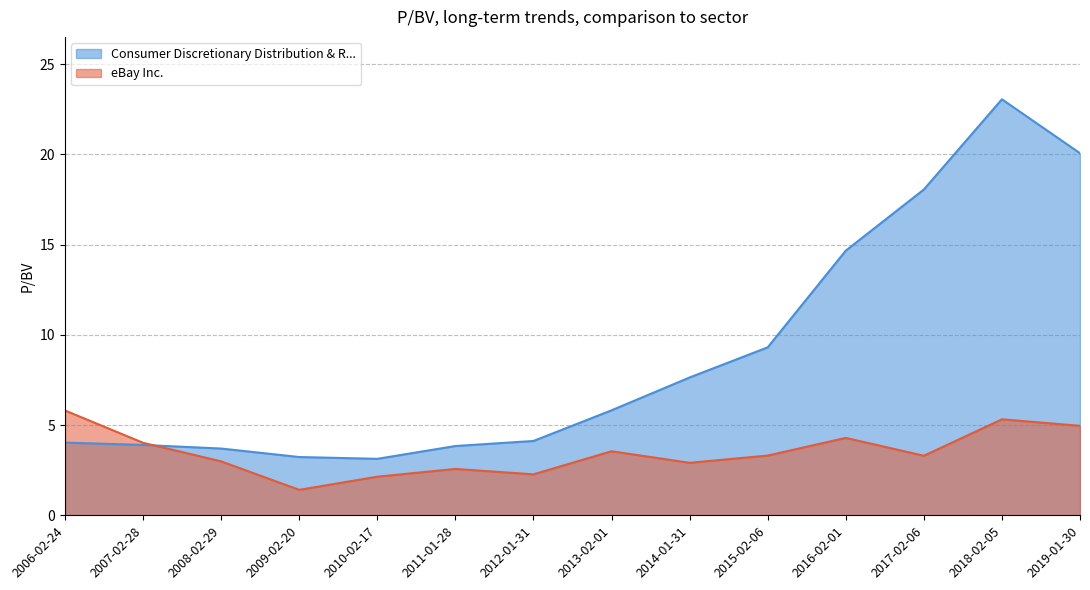

What is the lowest value of the Consumer Discretionary Distribution & R... series?

3.1